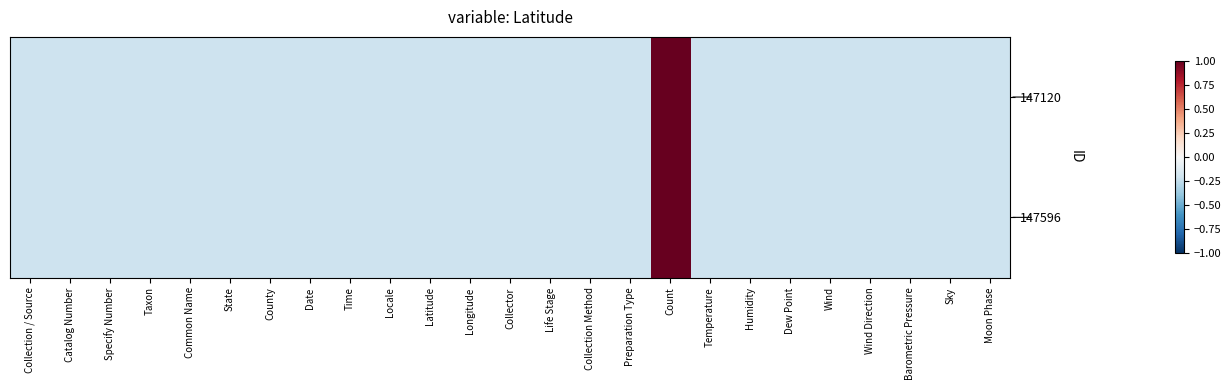

Reading left to right, list all the values displayed in this chart.

147120: Collection / Source=-0.2	Catalog Number=-0.2	Specify Number=-0.2	Taxon=-0.2	Common Name=-0.2	State=-0.2	County=-0.2	Date=-0.2	Time=-0.2	Locale=-0.2	Latitude=-0.2	Longitude=-0.2	Collector=-0.2	Life Stage=-0.2	Collection Method=-0.2	Preparation Type=-0.2	Count=4.9	Temperature=-0.2	Humidity=-0.2	Dew Point=-0.2	Wind=-0.2	Wind Direction=-0.2	Barometric Pressure=-0.2	Sky=-0.2	Moon Phase=-0.2
147596: Collection / Source=-0.2	Catalog Number=-0.2	Specify Number=-0.2	Taxon=-0.2	Common Name=-0.2	State=-0.2	County=-0.2	Date=-0.2	Time=-0.2	Locale=-0.2	Latitude=-0.2	Longitude=-0.2	Collector=-0.2	Life Stage=-0.2	Collection Method=-0.2	Preparation Type=-0.2	Count=4.9	Temperature=-0.2	Humidity=-0.2	Dew Point=-0.2	Wind=-0.2	Wind Direction=-0.2	Barometric Pressure=-0.2	Sky=-0.2	Moon Phase=-0.2